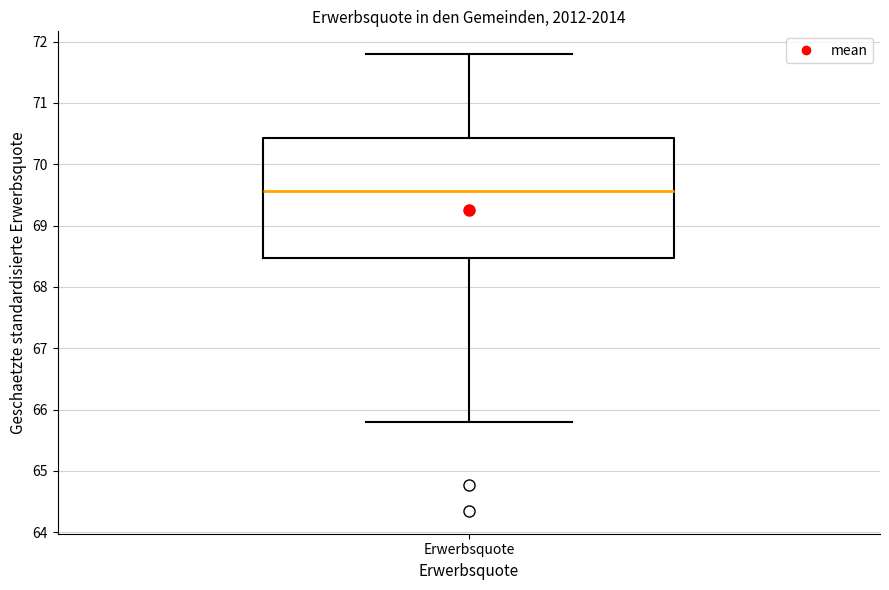

Read this box plot against the y-axis: the position of the median line, the range covered by the box, and the ends of both whiskers. The values are not printed on the chart, so give them approximately, as read against the axis.

median 69.6, box 68.5 to 70.4, whiskers 65.8 to 71.8